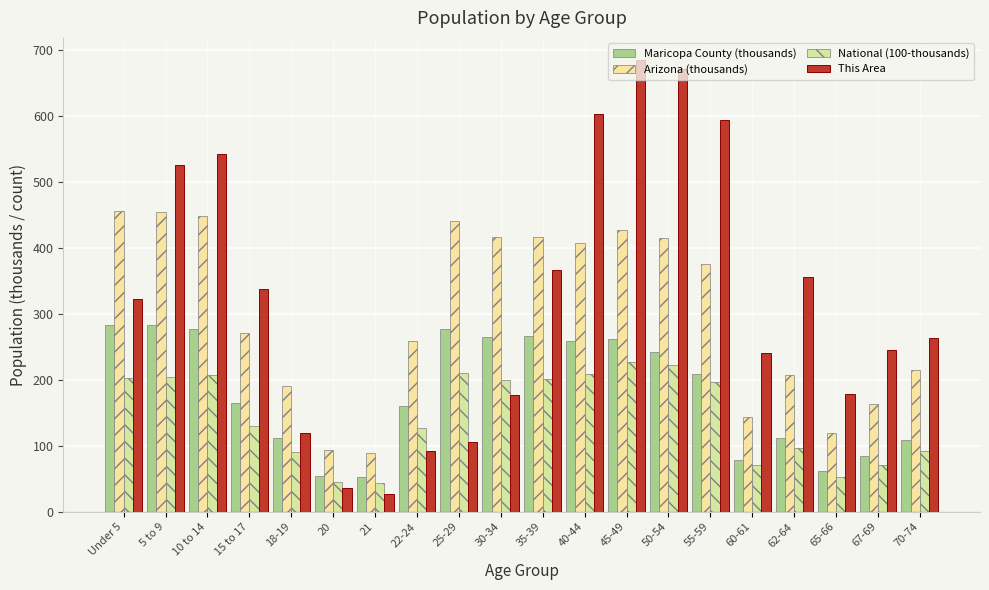

What is the sum of the This Area values at 67-69 and 21?

272.0